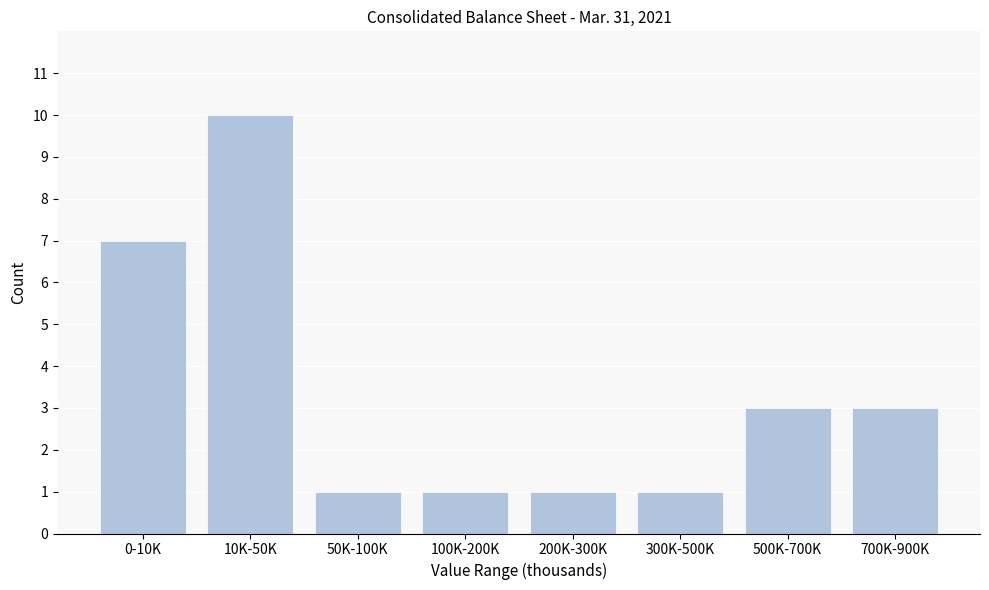

Reading right to left, what are all the values shown in this chart?

700K-900K=3	500K-700K=3	300K-500K=1	200K-300K=1	100K-200K=1	50K-100K=1	10K-50K=10	0-10K=7